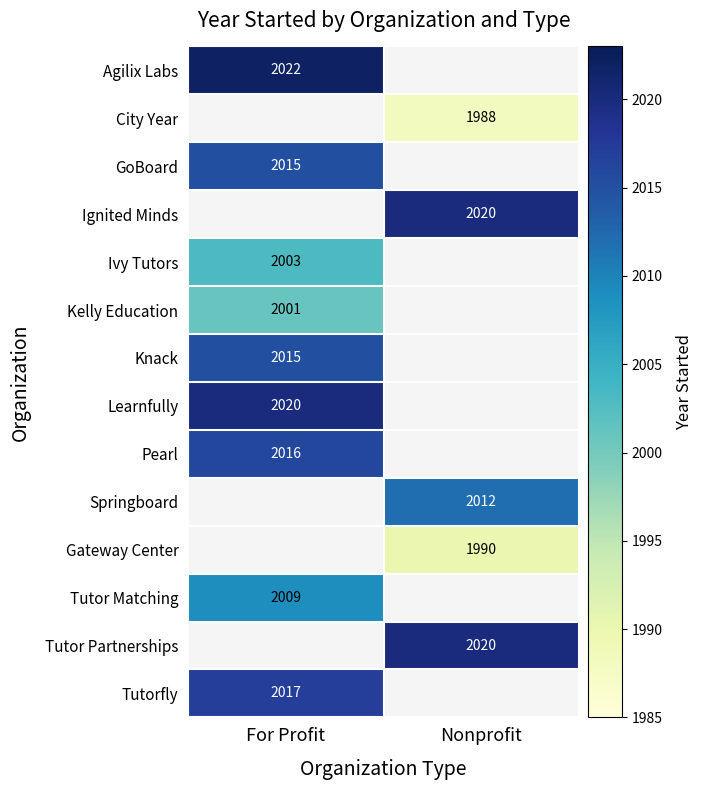

Is it true that Kelly Education equals 2797 at For Profit?

False